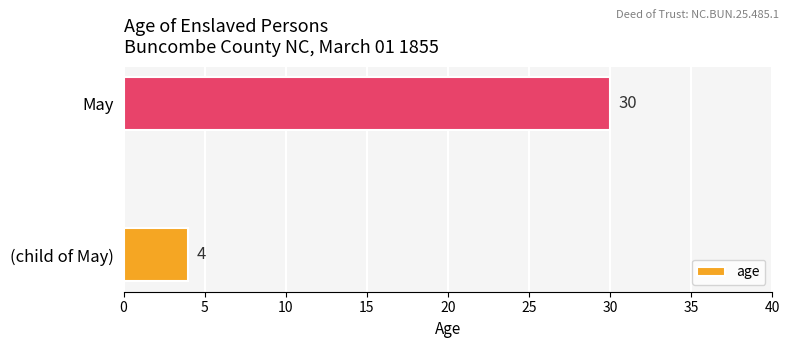

Is it true that the value at May is 30?

True